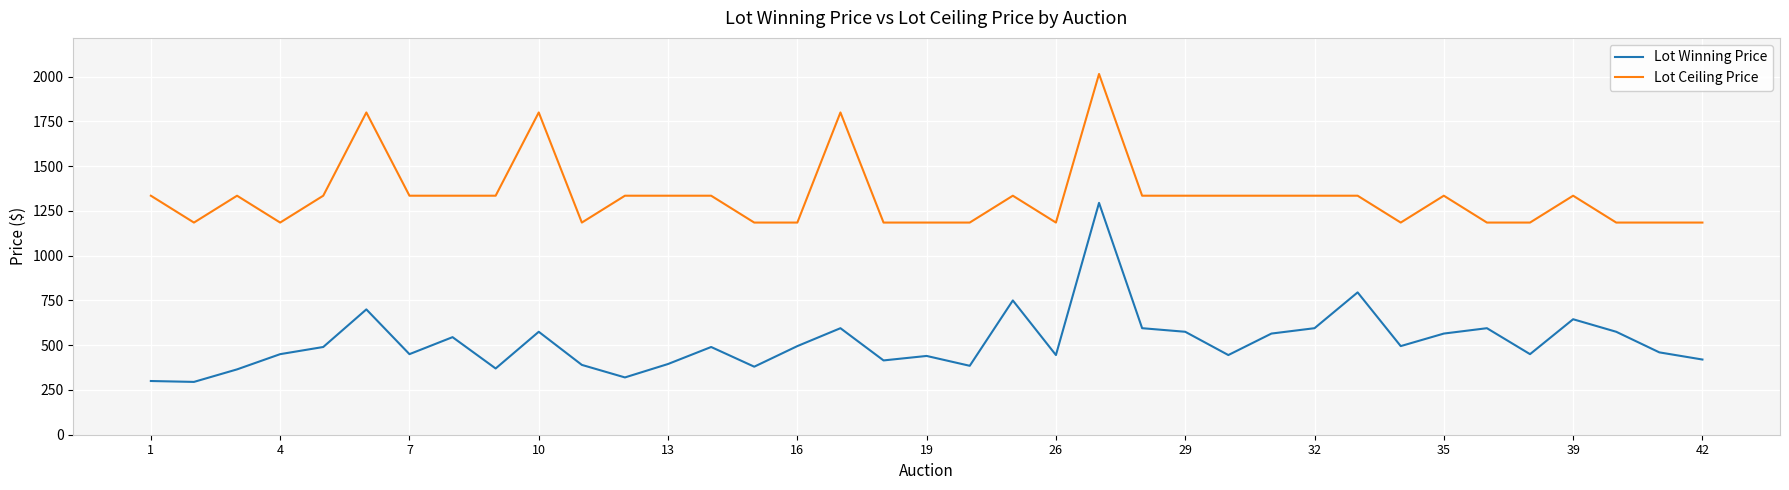

Which series has the largest total across all categories?

Lot Ceiling Price